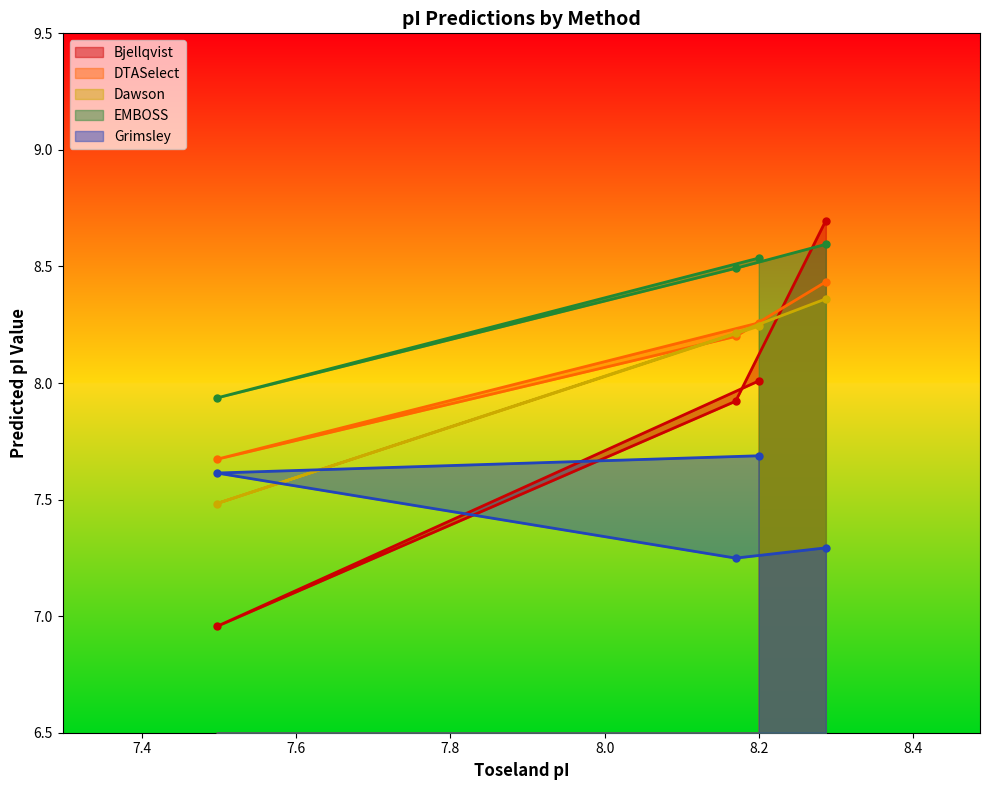

What is the value of the EMBOSS point at the 4th from the left?

8.6